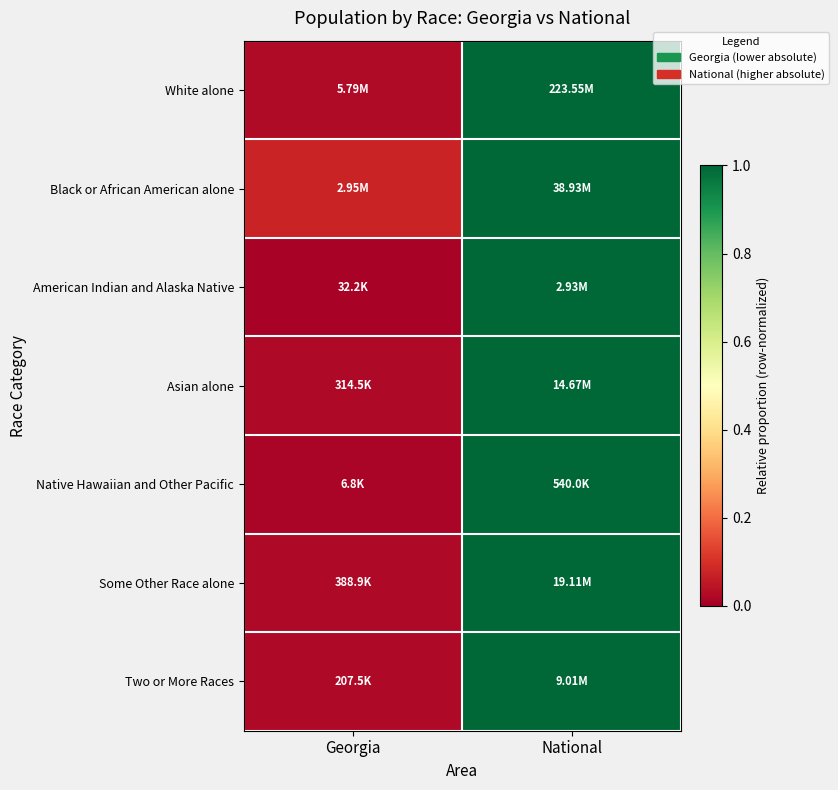

Between National and Georgia, which is larger?

National